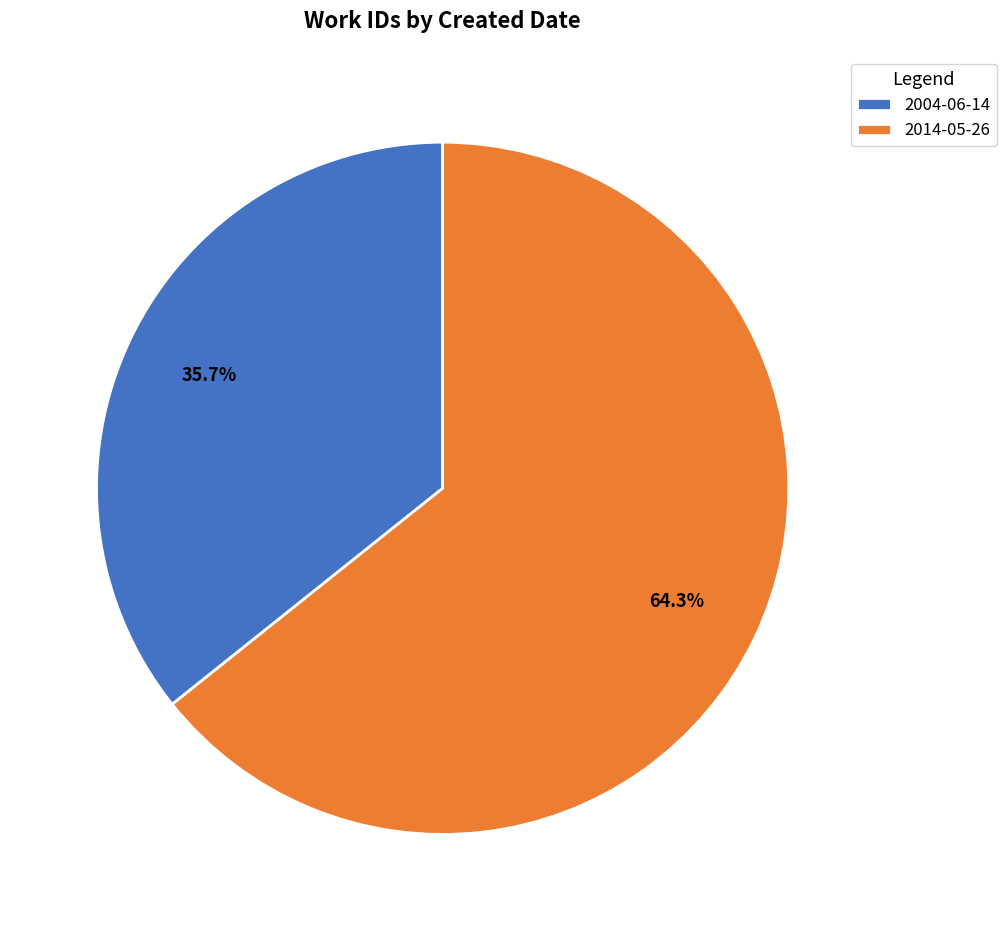

To the nearest percent, what percentage of the pie is 2014-05-26?

64%